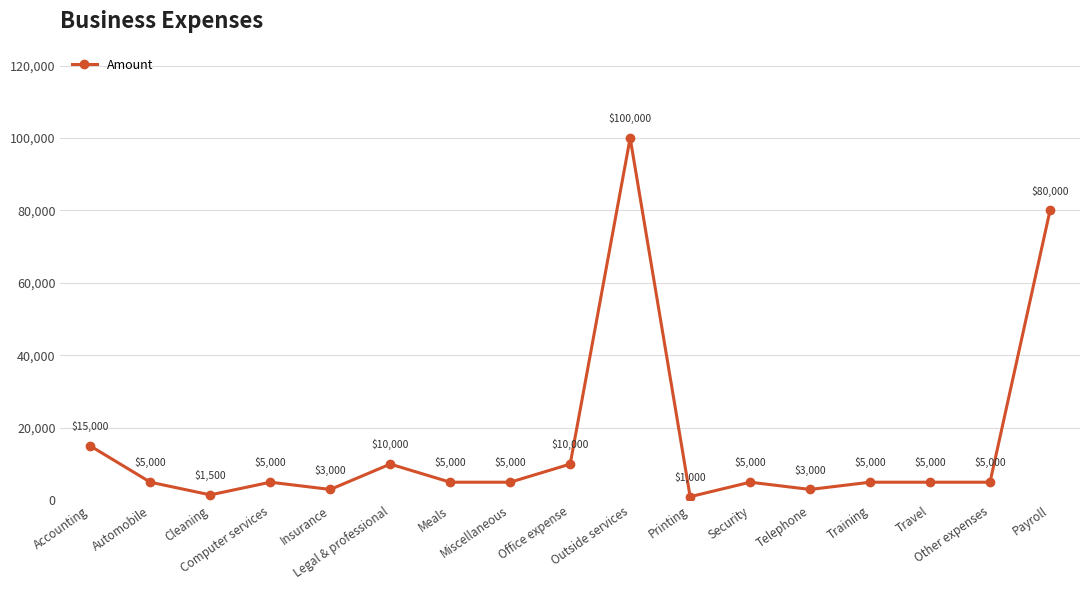

What is the difference between the second highest and minimum values?

79000